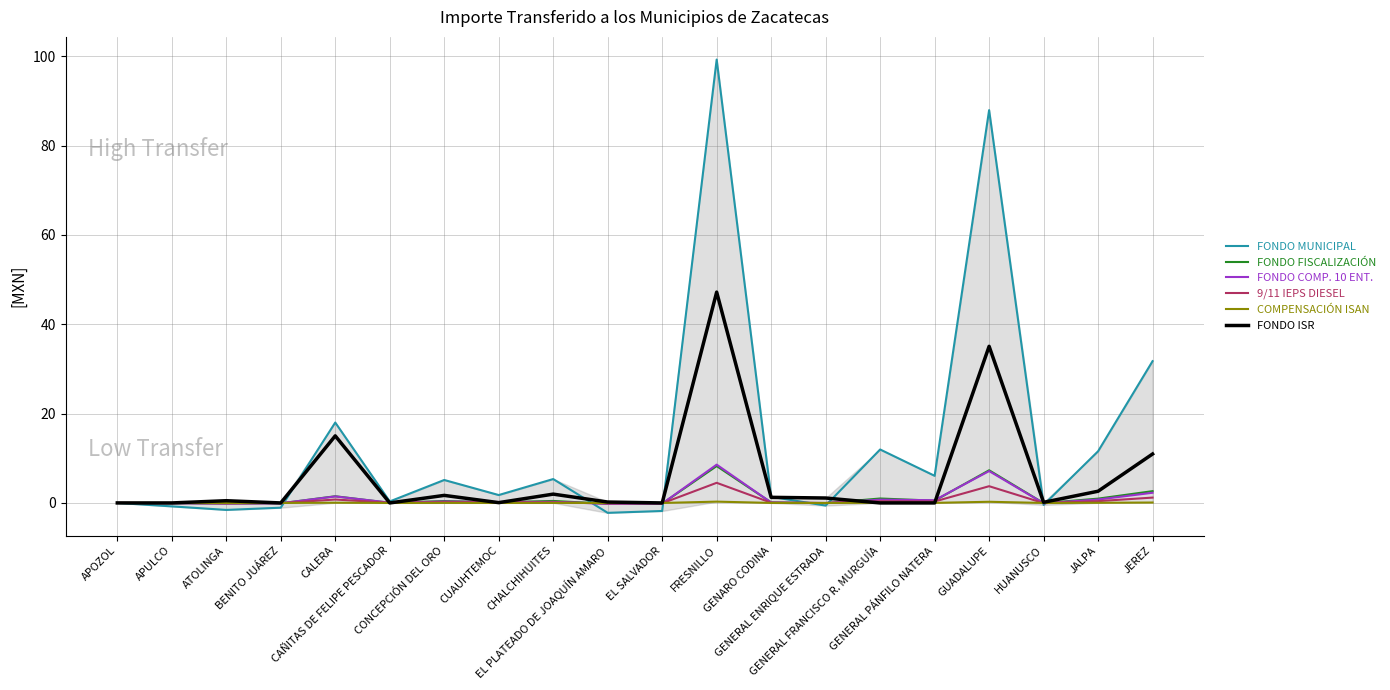

True or false: FONDO MUNICIPAL has more than 2 points higher than both neighbors.

True